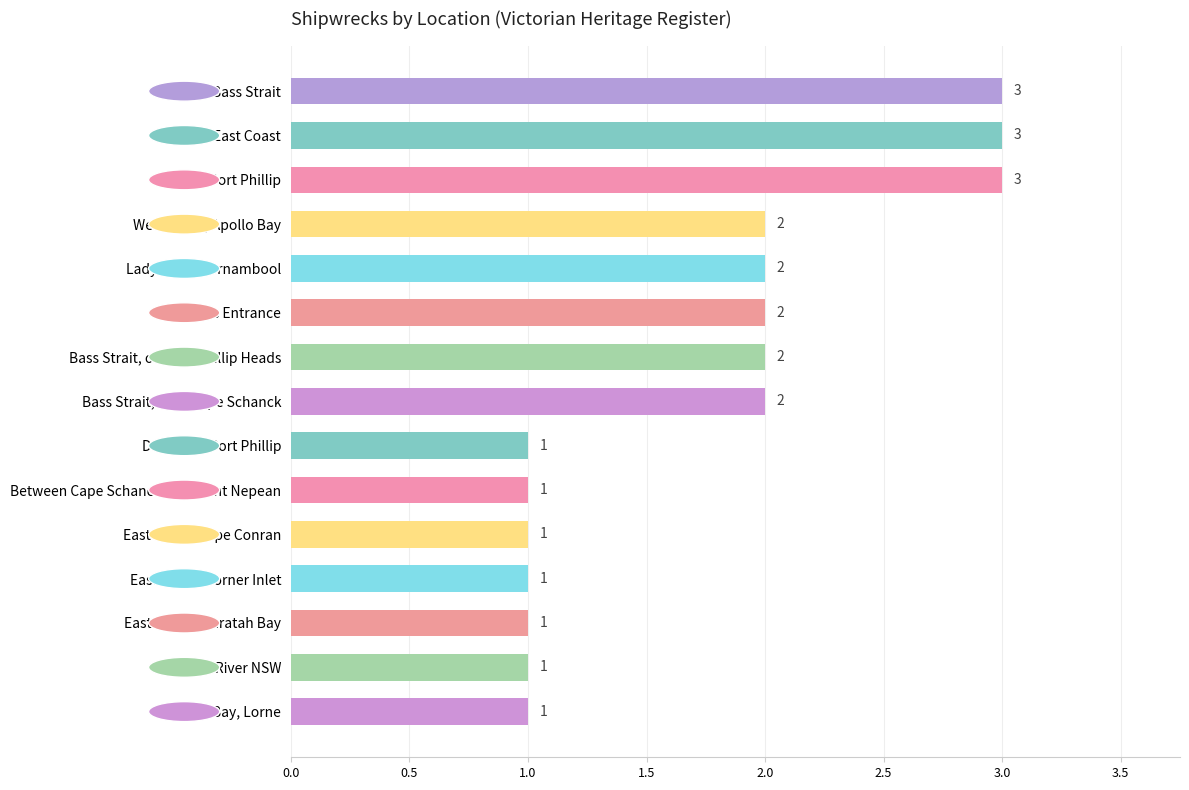

Count the values in the range 1 to 2.

12